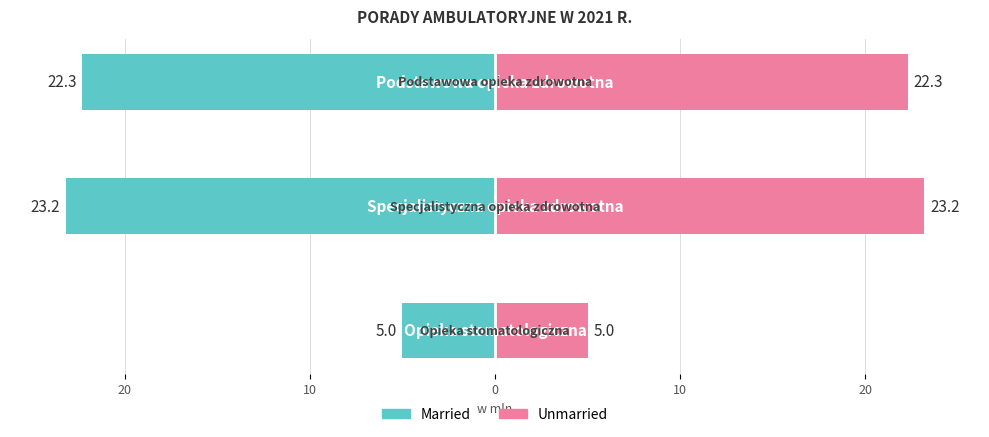

Reading left to right, list all the values displayed in this chart.

Married: -5.0	-23.2	-22.3
Unmarried: 5.0	23.2	22.3